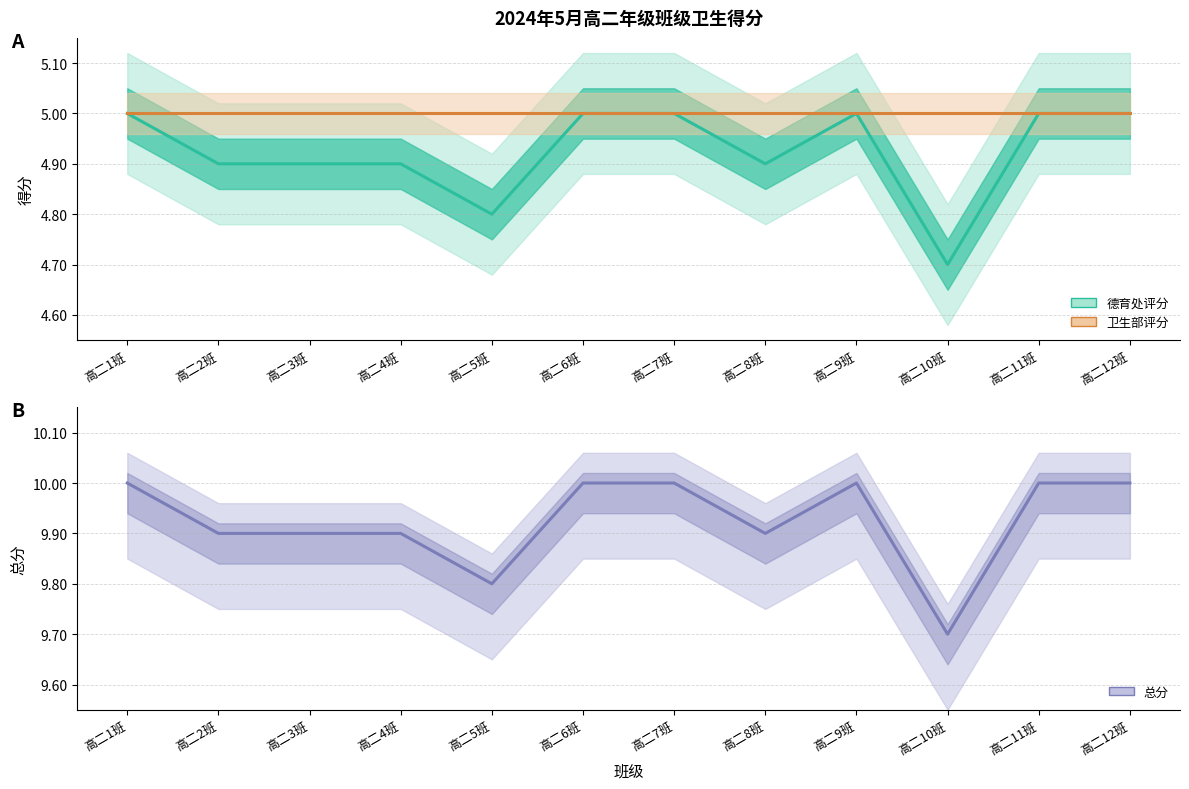

At which category does the chart reach its peak across all series?

高二1班